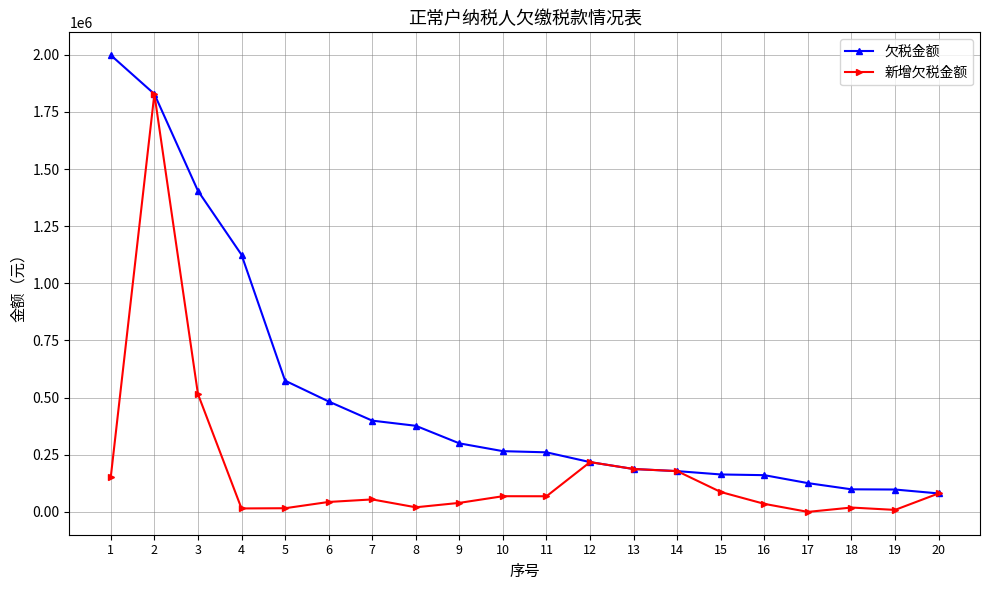

Which series has the largest range (max minus min)?

欠税金额